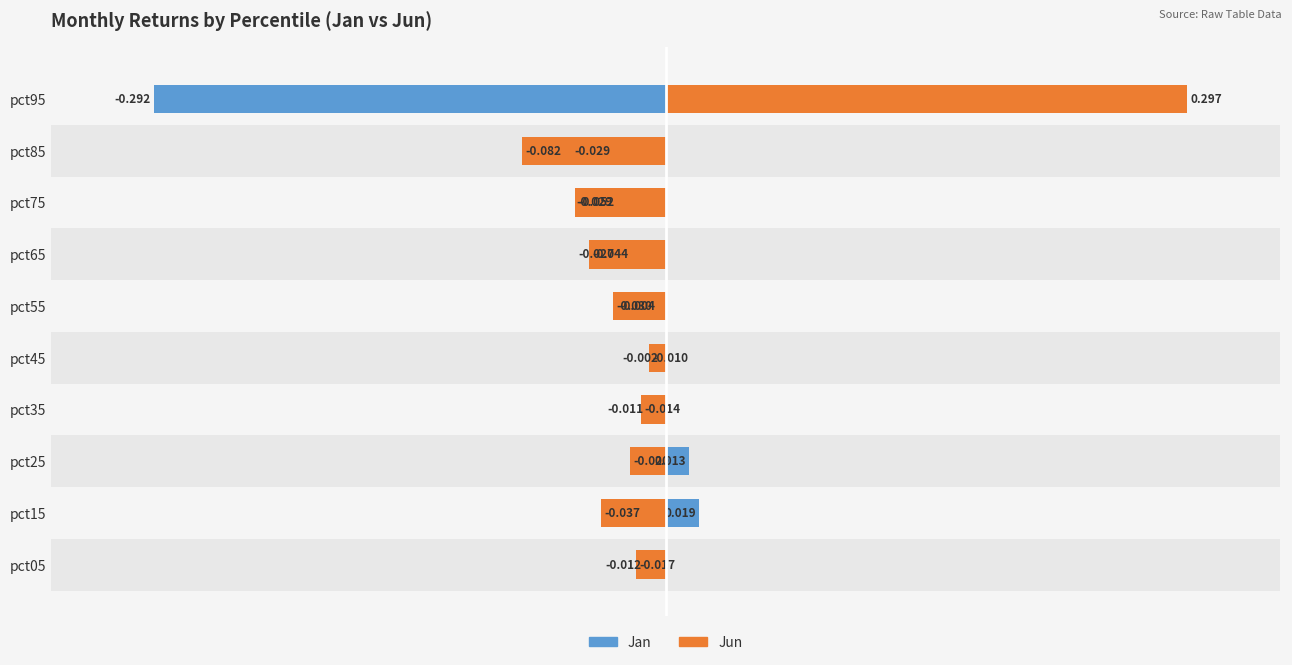

Rank the series by their maximum value, from highest to lowest.

Jun, Jan